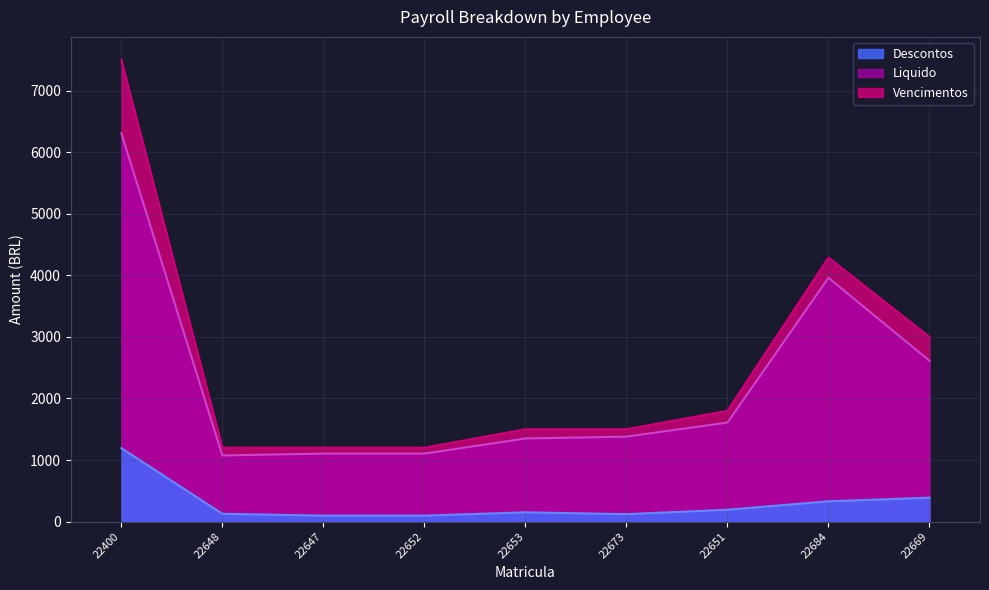

Which series changed the most between 22647 and 22669?

Vencimentos